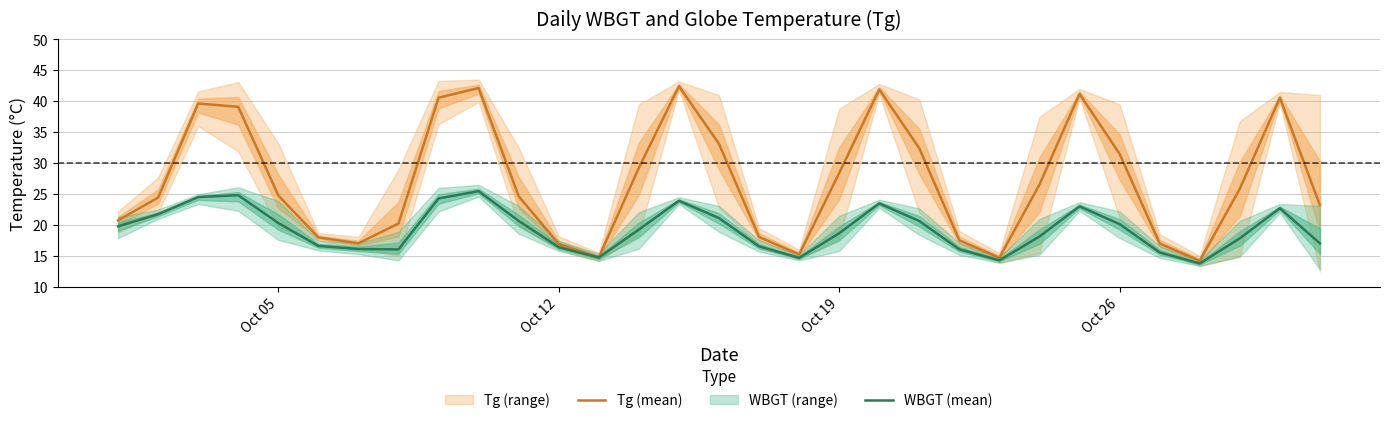

How many lines are shown in the chart?

2